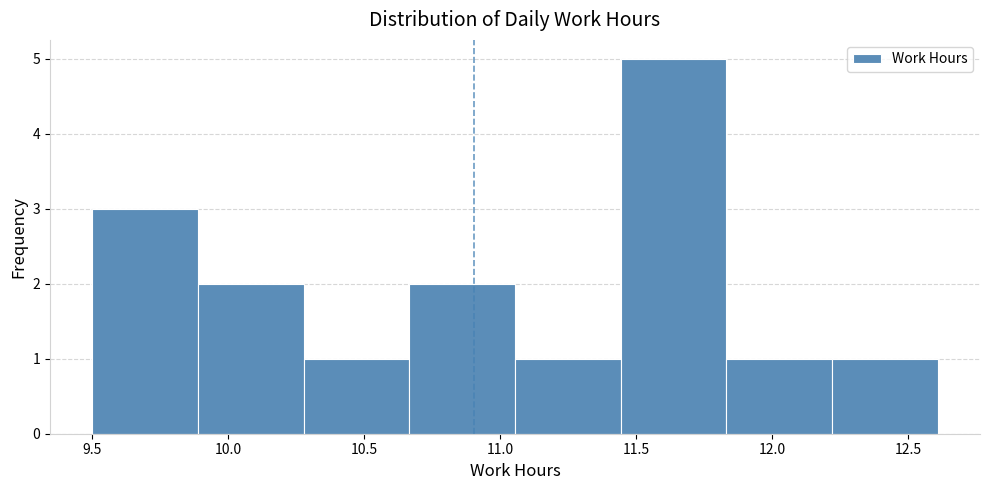

Which range on the x-axis has the tallest bar?

11.45 to 11.85